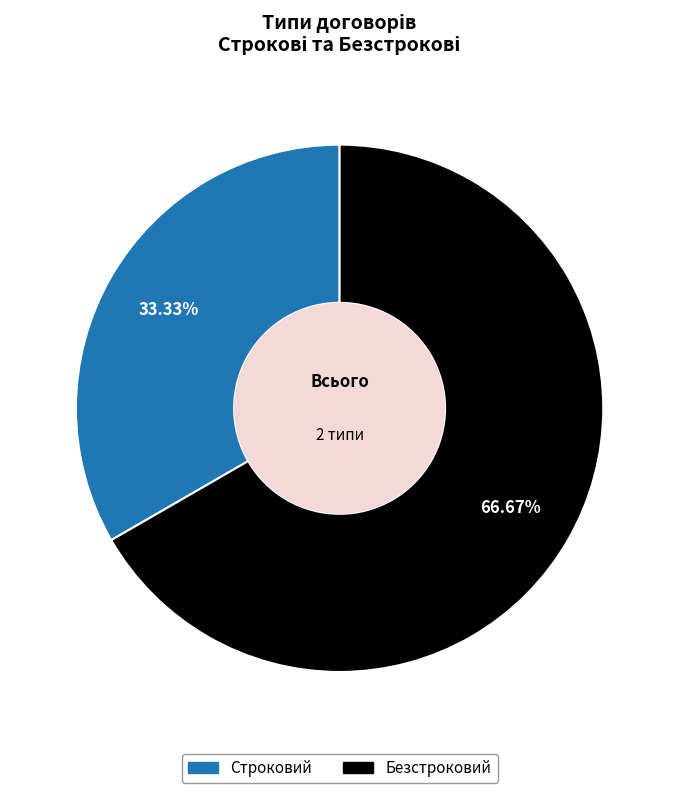

To the nearest percent, what is the difference between the largest and smallest slice percentages?

33%